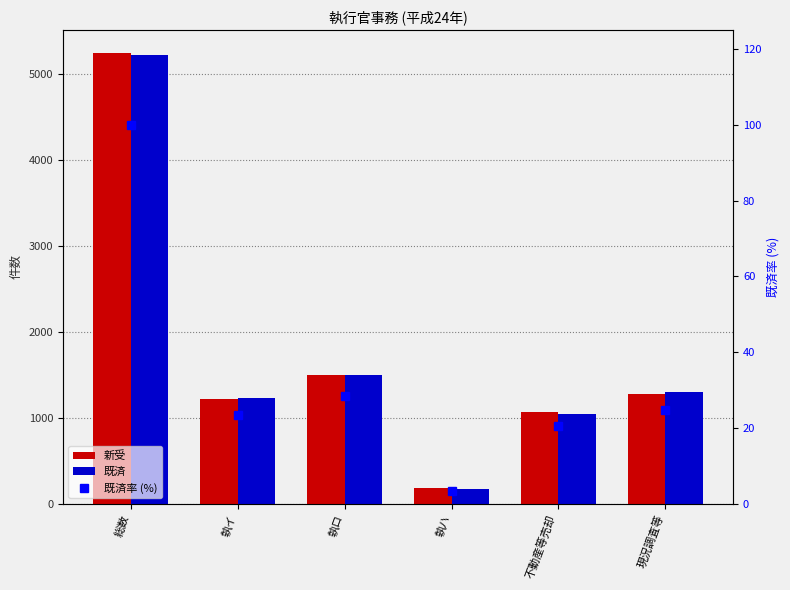

What is the spread (max minus min) of values at 執ハ?

177.6